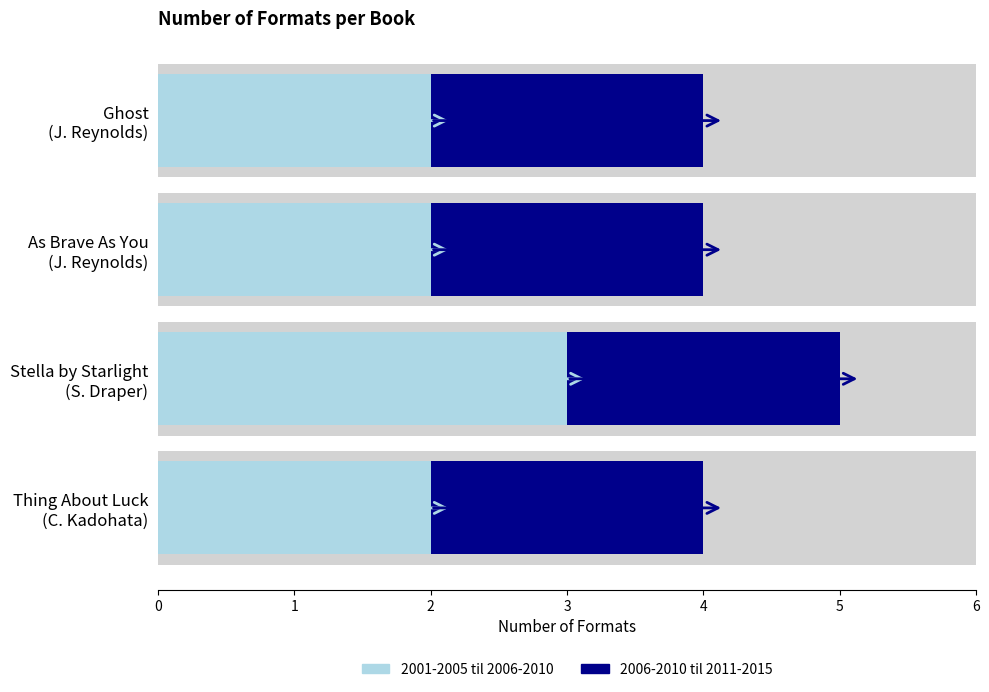

What is the highest value of the 2001-2005 til 2006-2010 series?

3.0